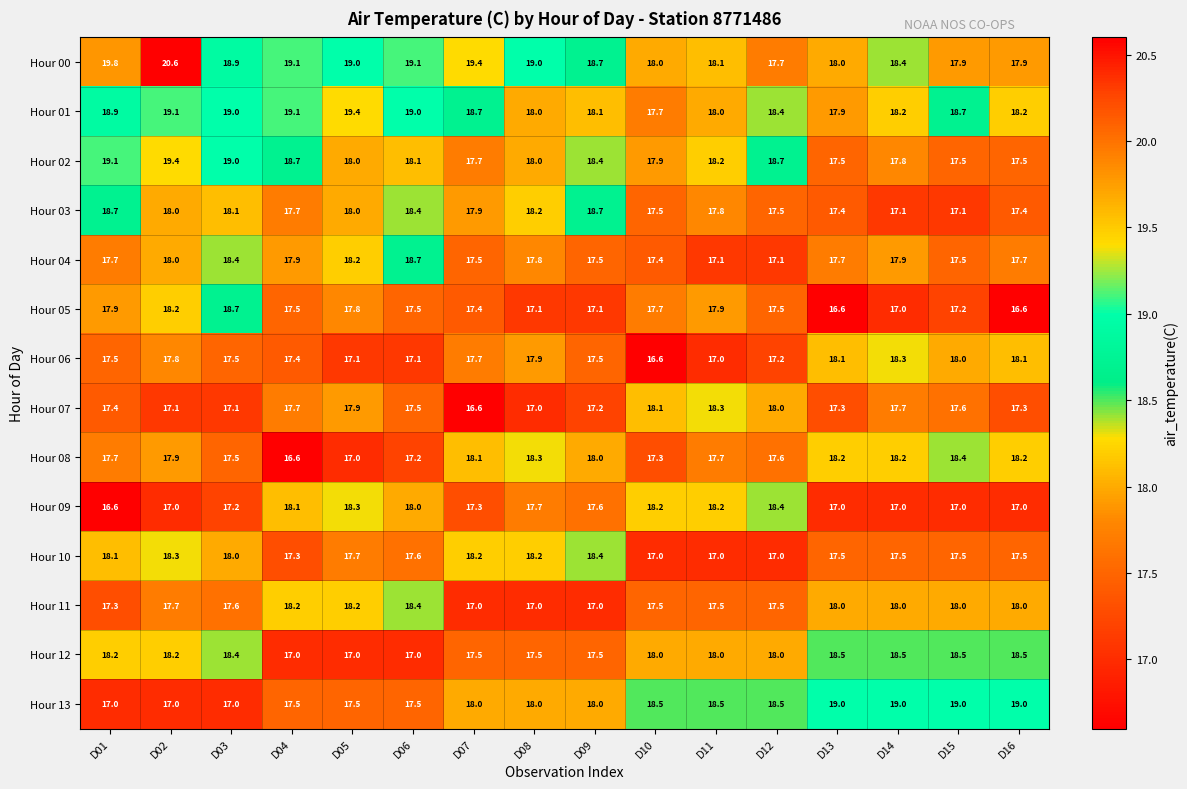

Where does the Hour 06 series first go above 17?

D01